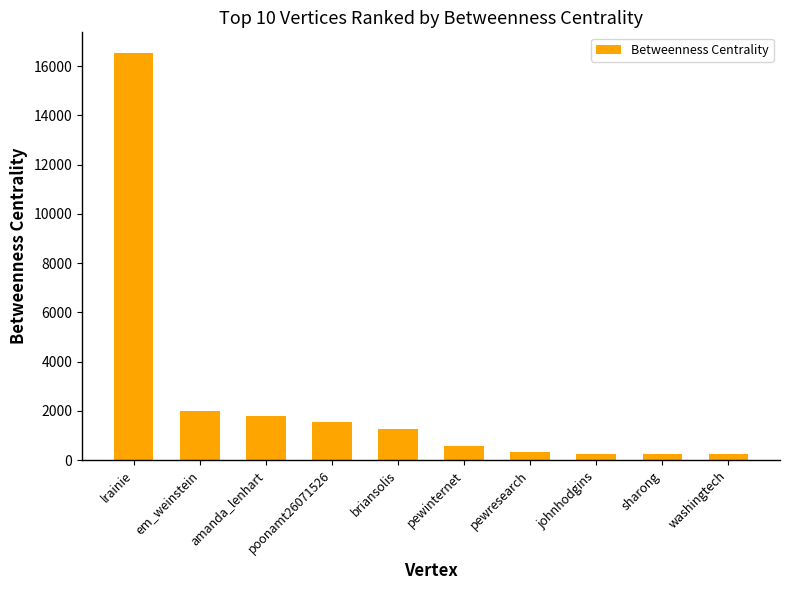

What is the smallest value displayed?

262.0